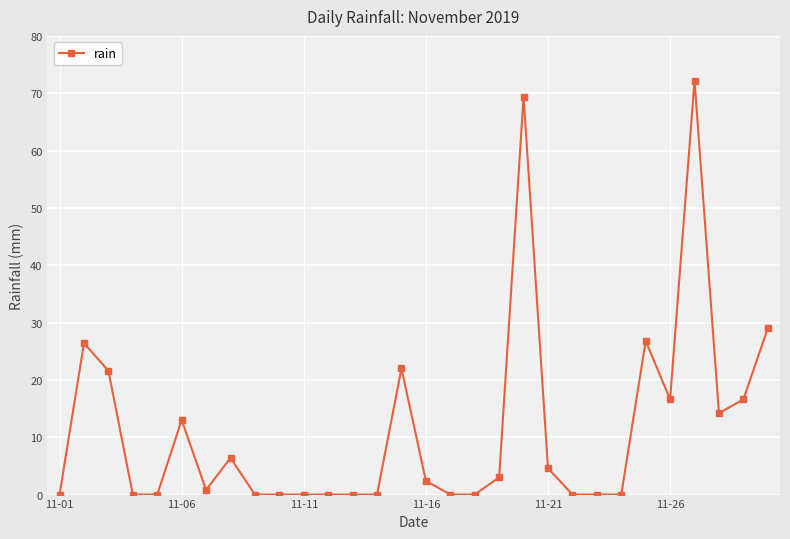

True or false: there are more than 2 points higher than both neighbors.

True